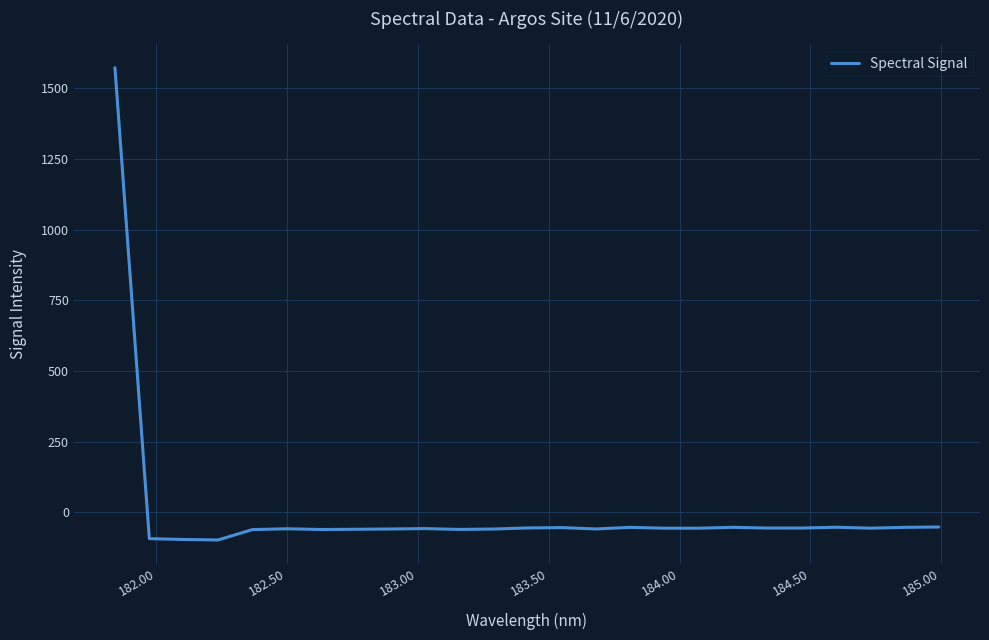

What is the greatest value displayed?

1572.9